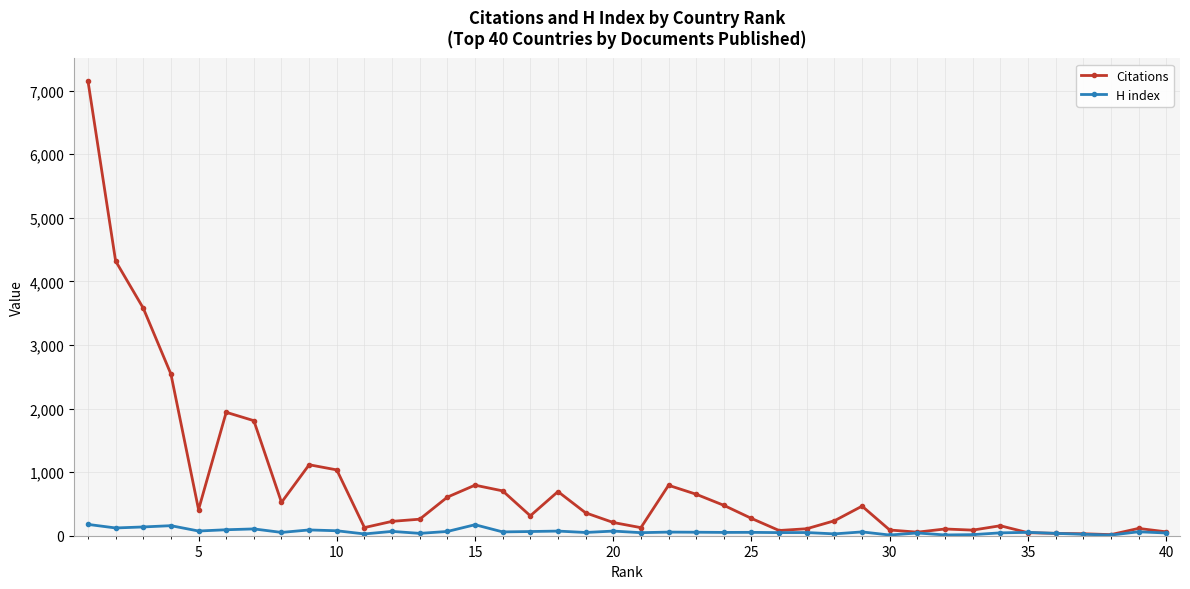

What is the value of the Citations point at the 35th from the left?

48